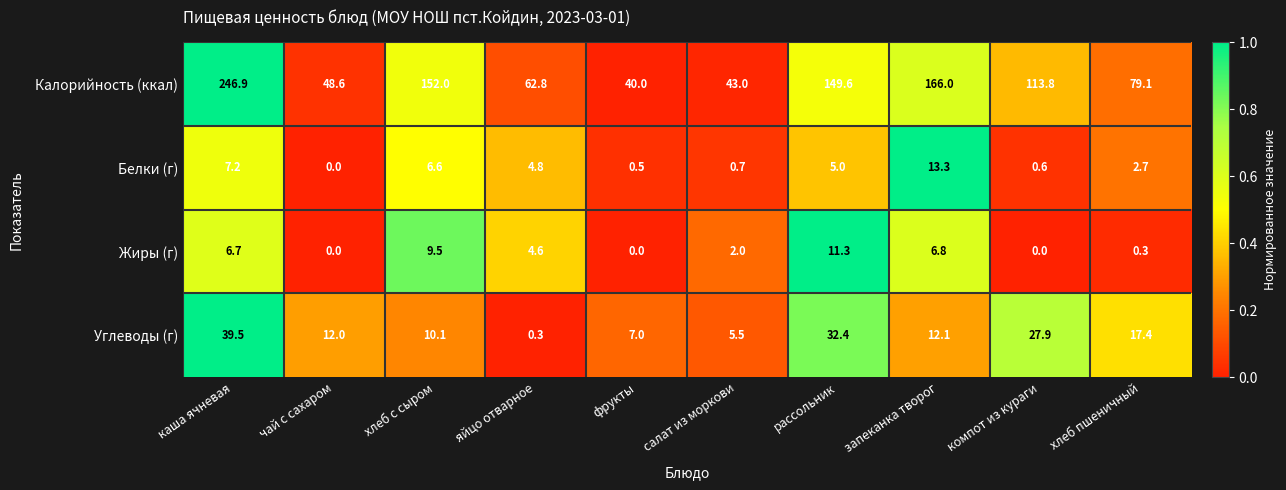

Which series changed the most between чай с сахаром and яйцо отварное?

Калорийность (ккал)